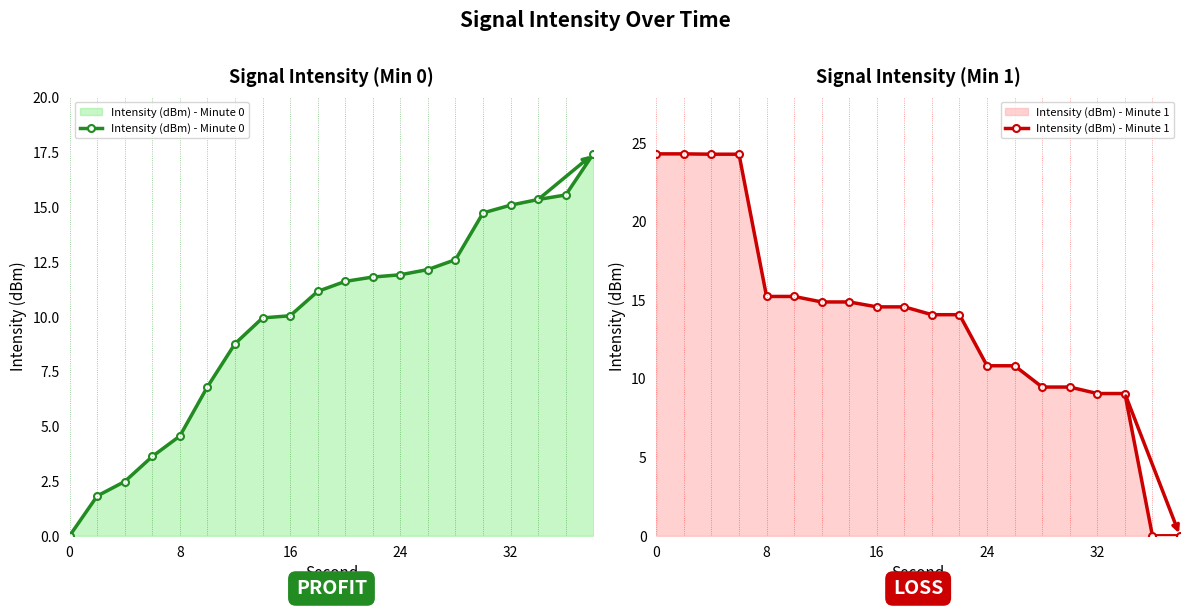

Which series ends up on top after the final intersection of Intensity (dBm) - Minute 1 and Intensity (dBm) - Minute 0?

Intensity (dBm) - Minute 0